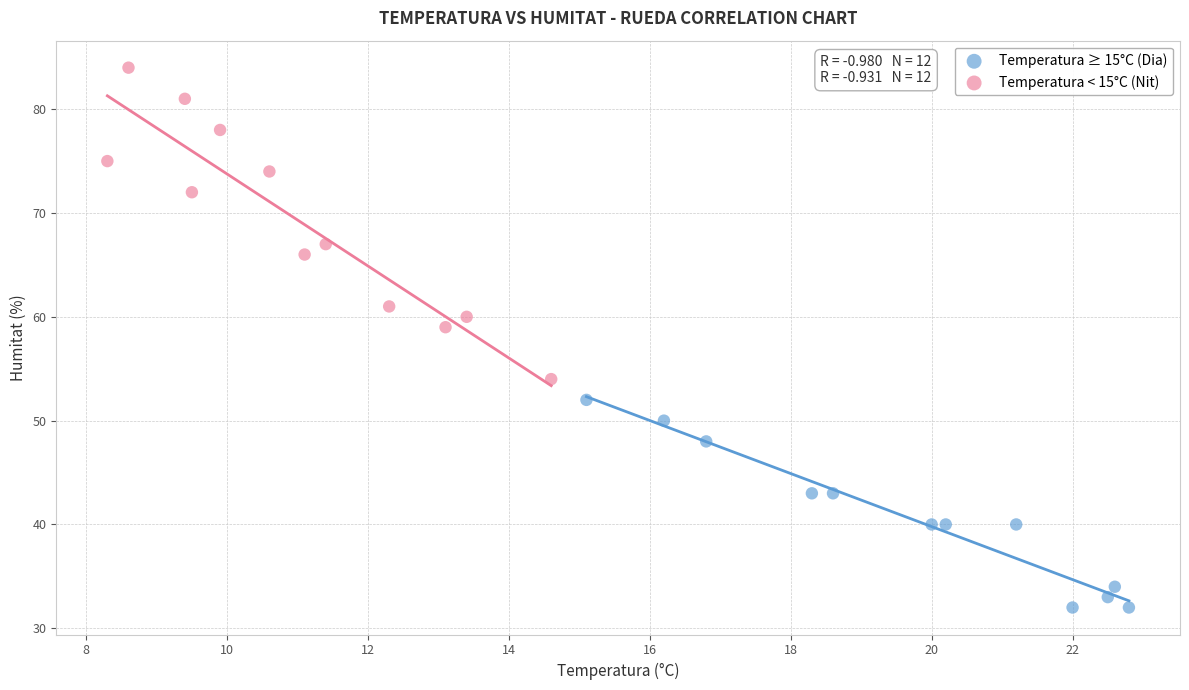

Which series has the largest Y range (max minus min)?

Temperatura < 15°C (Nit)